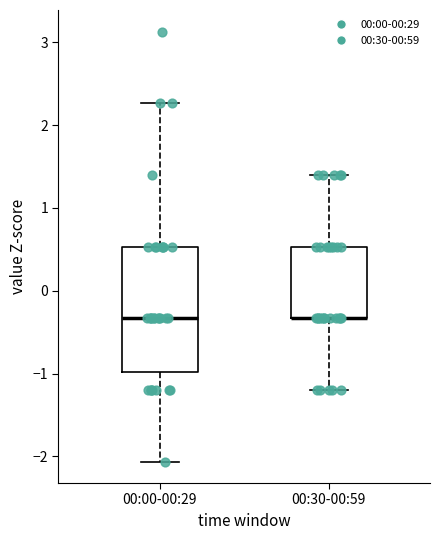

Reading left to right, read every box against the y-axis: the position of its median line, the range the box covers, and the ends of its whiskers. The values are not printed on the chart, so give them approximately, as read against the axis.

00:00-00:29: median -0.3, box -1.0 to 0.5, whiskers -2.1 to 2.3
00:30-00:59: median -0.3 (drawn on the box's lower edge), box -0.3 to 0.5, whiskers -1.2 to 1.4